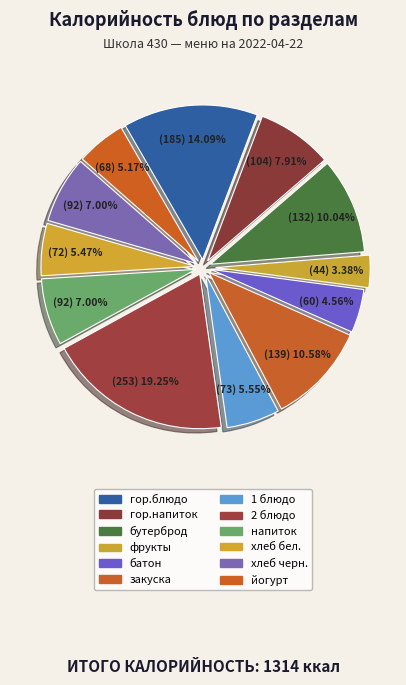

What percentage is the гор.напиток slice, to the nearest percent?

8%